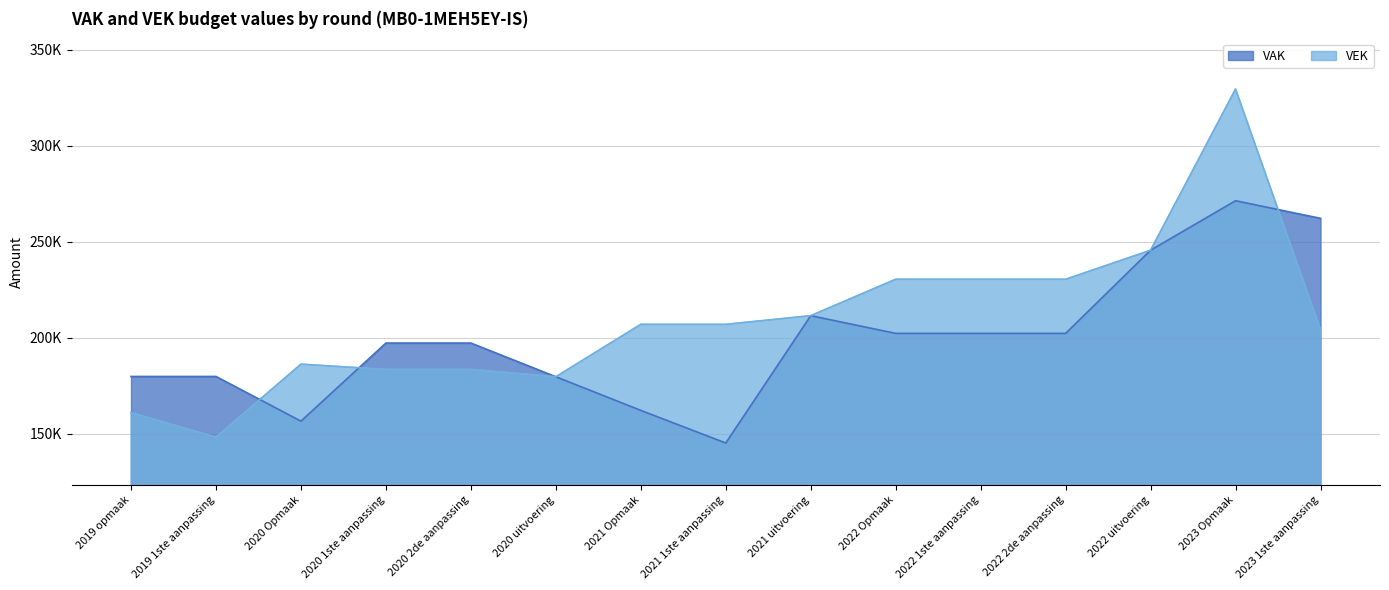

What are all the series names shown in the legend?

VAK, VEK